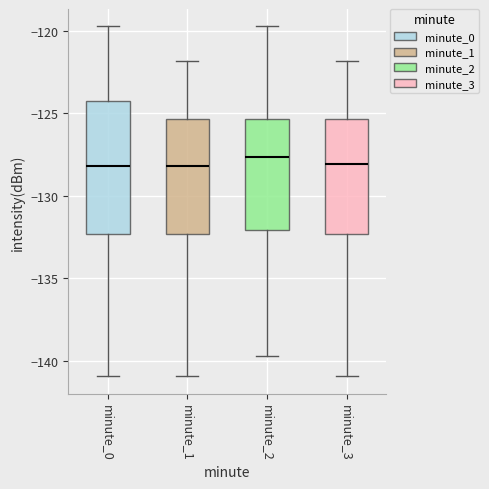

Reading left to right, read every box against the y-axis: the position of its median line, the range the box covers, and the ends of its whiskers. The values are not printed on the chart, so give them approximately, as read against the axis.

minute_0: median -128.0, box -132.5 to -124.0, whiskers -141.0 to -119.5
minute_1: median -128.0, box -132.5 to -125.5, whiskers -141.0 to -122.0
minute_2: median -127.5, box -132.0 to -125.5, whiskers -139.5 to -119.5
minute_3: median -128.0, box -132.5 to -125.5, whiskers -141.0 to -122.0